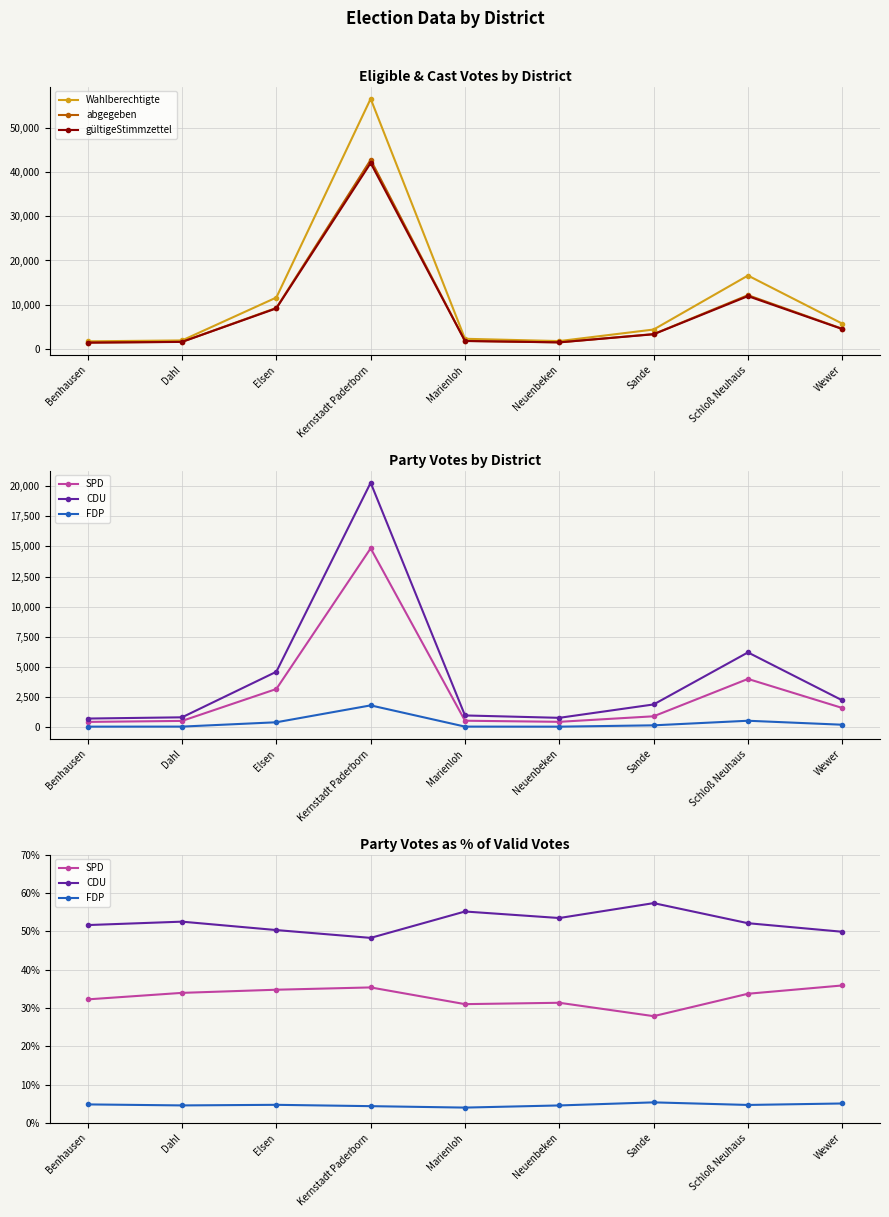

What is the difference between the highest and lowest values at Kernstadt Paderborn?

56539.6